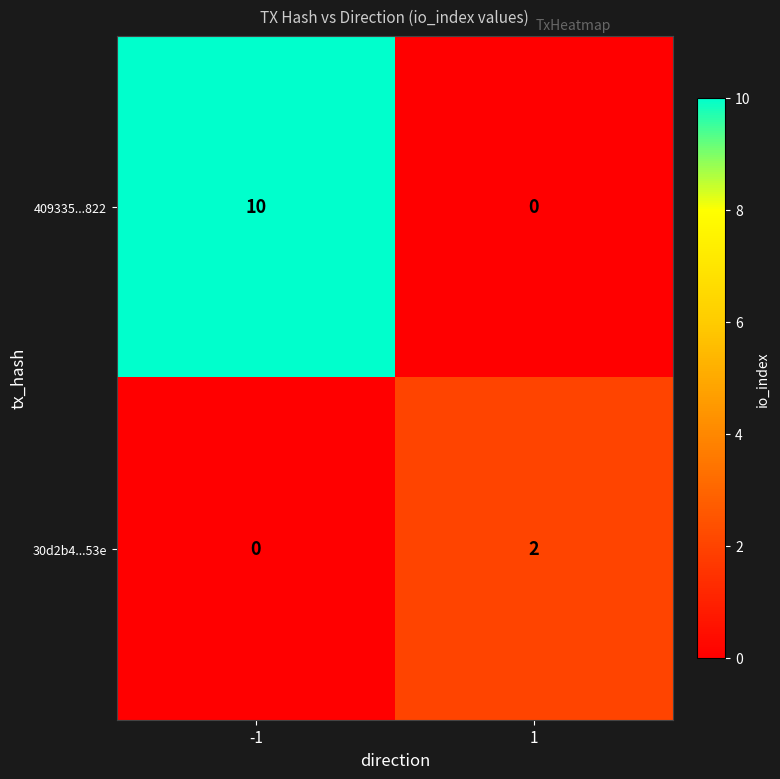

What value does the 409335...822 series have at -1, to the nearest 10?

10